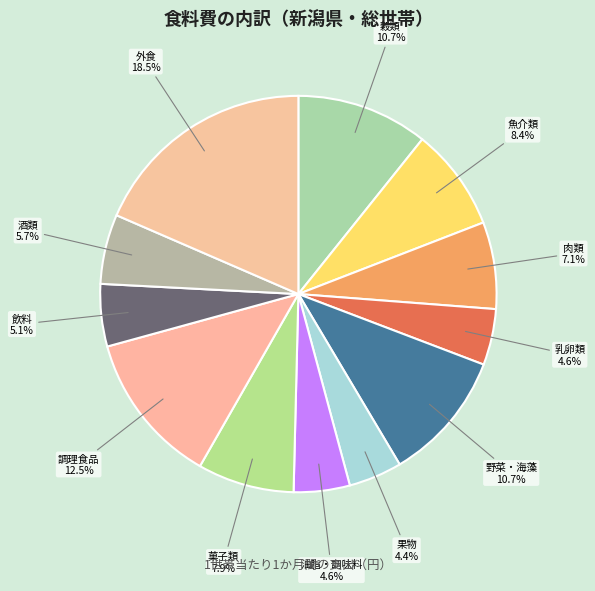

To the nearest percent, what is the combined percentage of 酒類 and 穀類?

16%